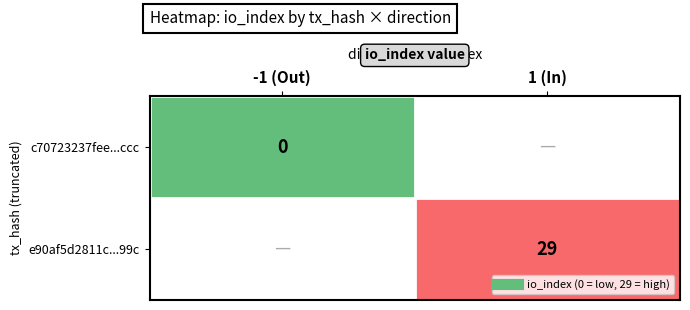

How many series are shown in this chart?

2